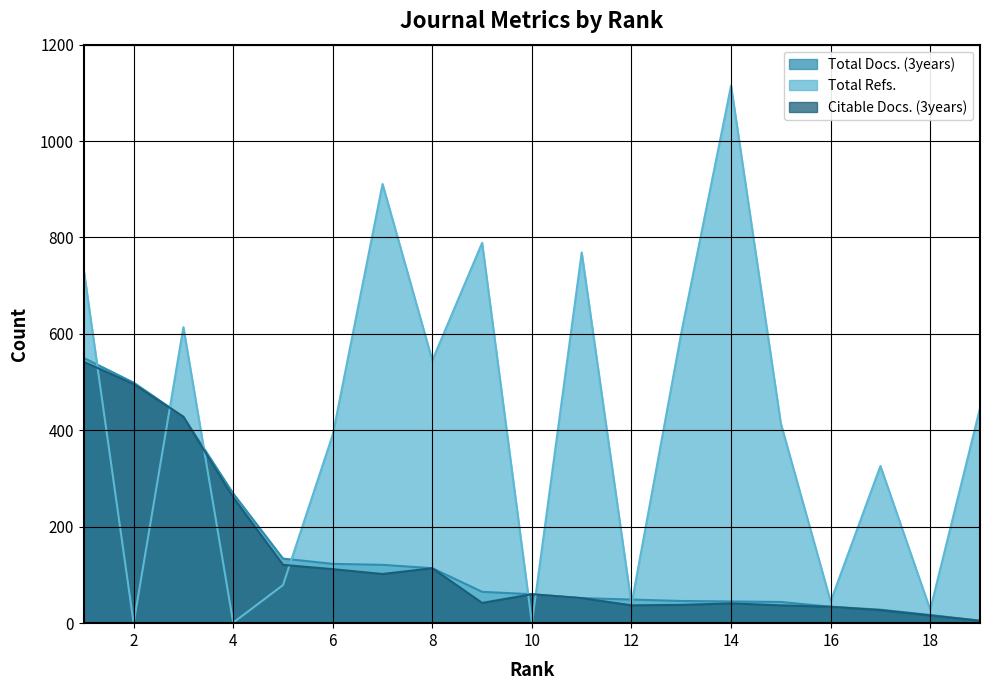

The Total Docs. (3years) series shows 49 at 12. True or false?

True